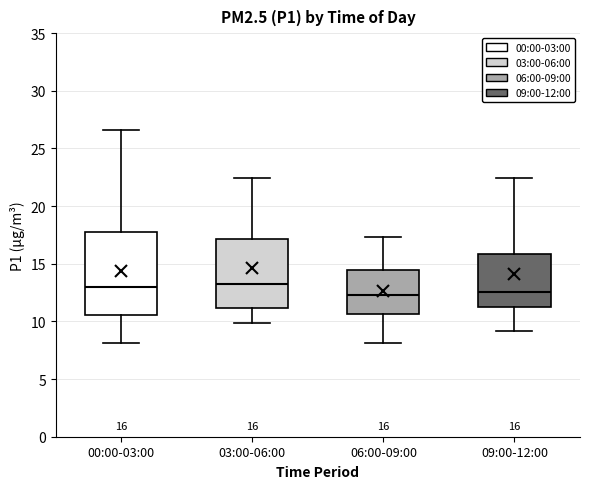

Which box is the tallest, from its lower edge to its upper edge?

00:00-03:00